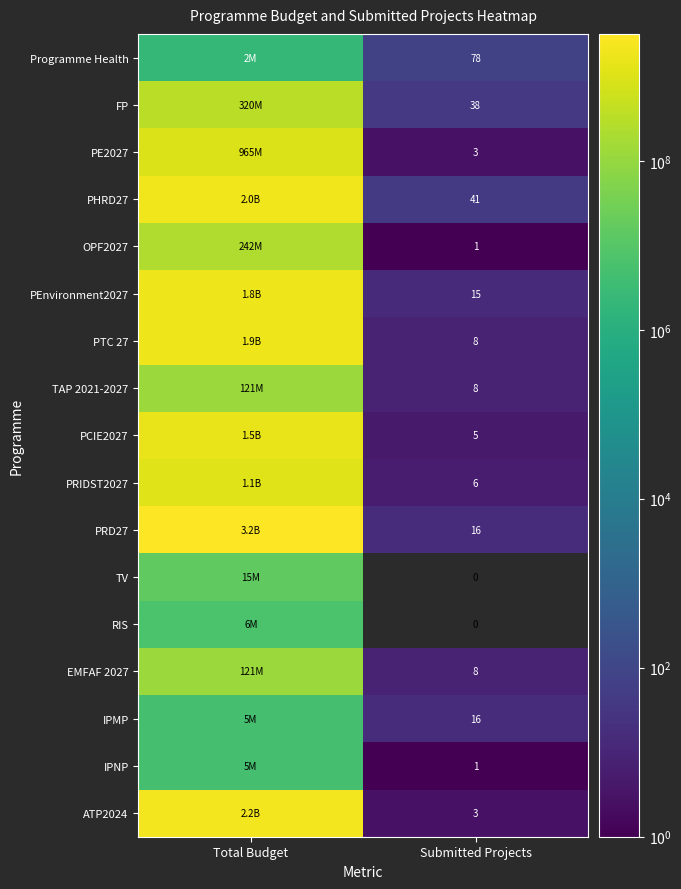

Is the value of RIS at Submitted Projects greater than the value of Programme Health at Submitted Projects?

No